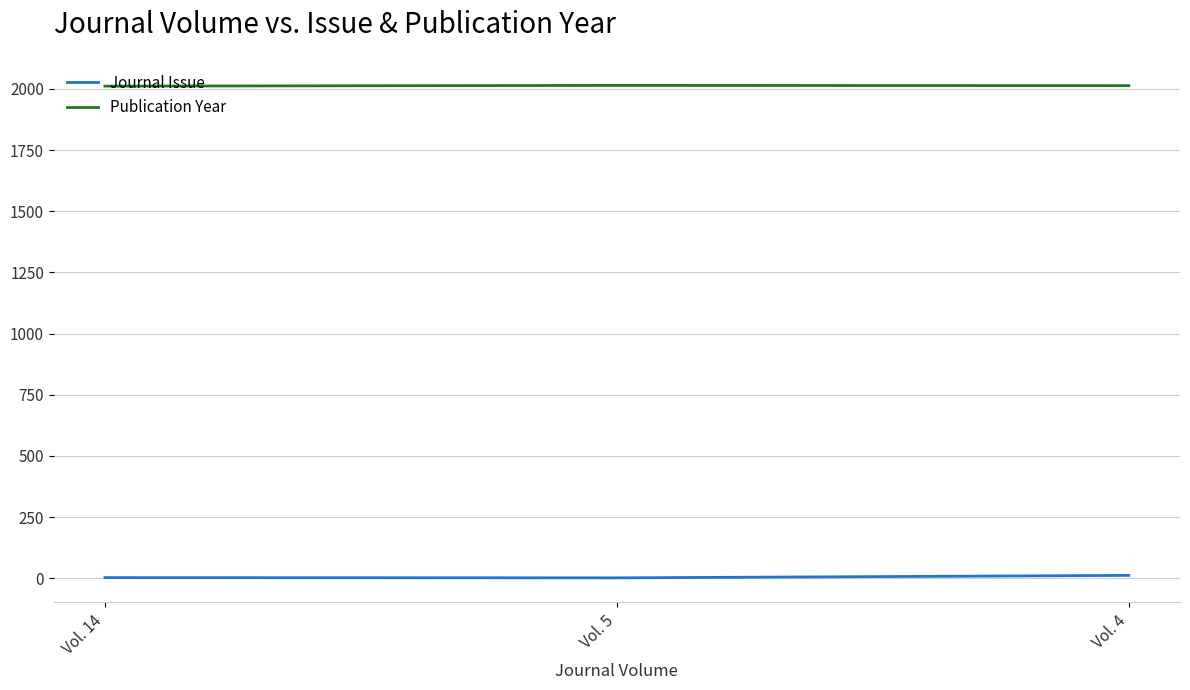

At how many categories does at least one series exceed 297?

3